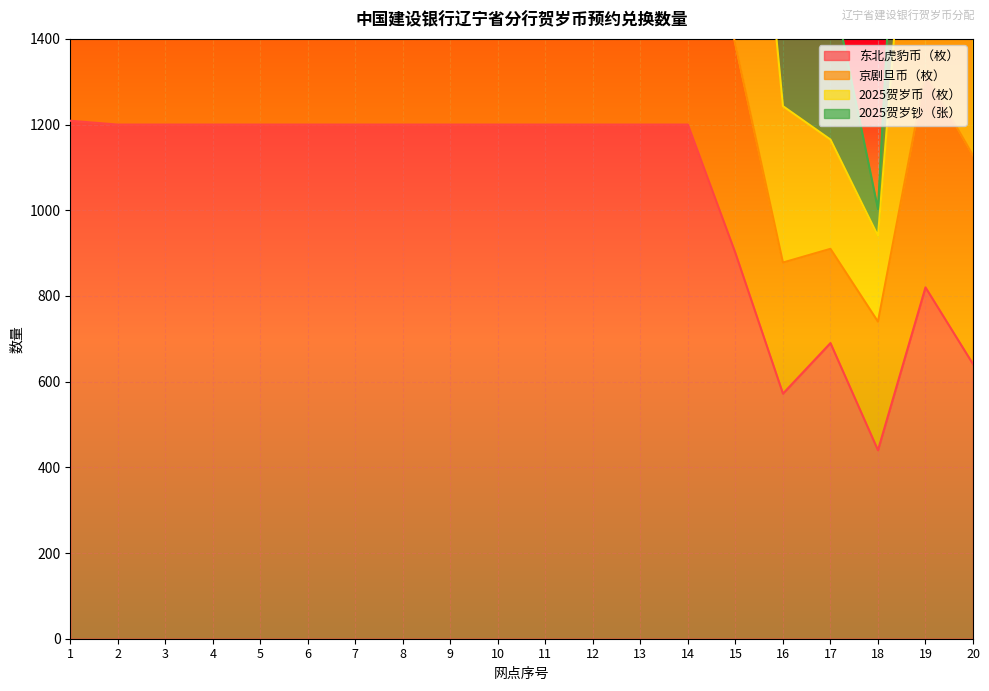

How many values in the 2025贺岁币（枚） series exceed 3200?

1